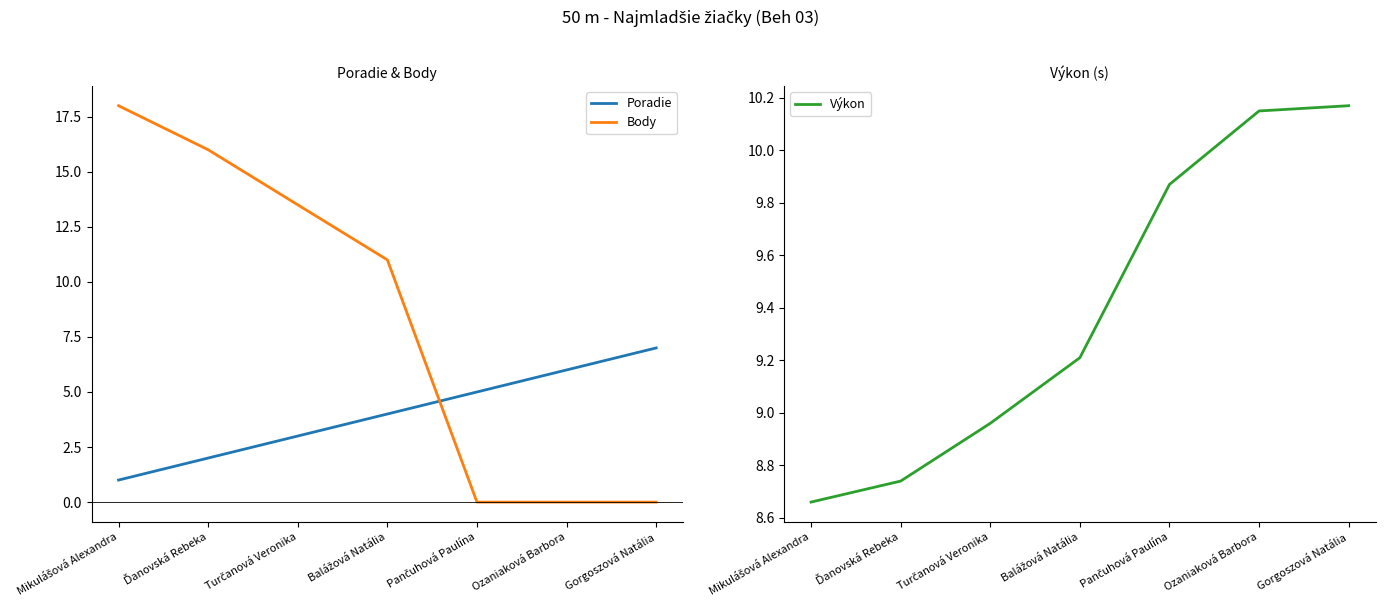

At which label does Poradie reach its peak?

Gorgoszová Natália